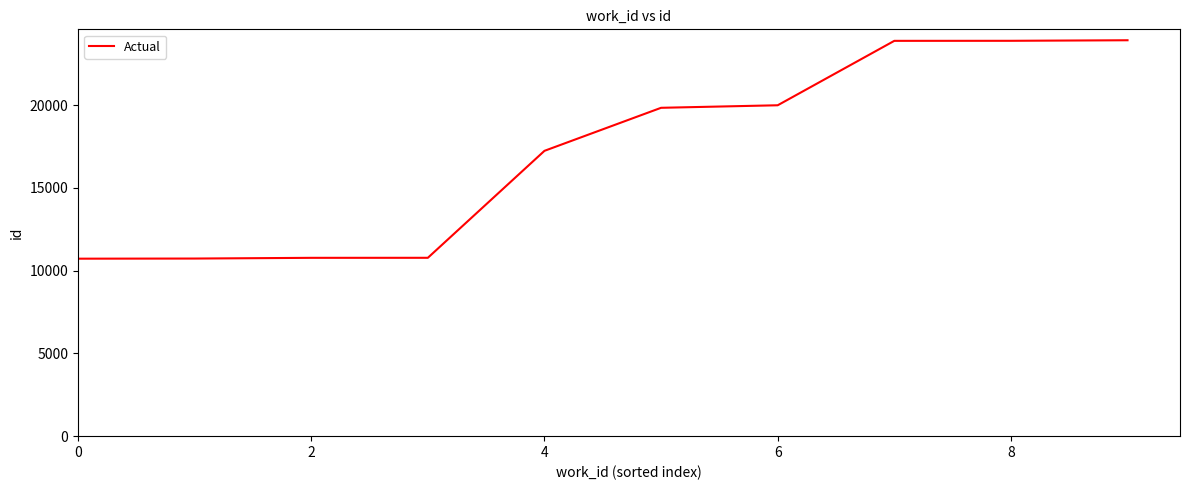

What is the smallest value displayed?

10720